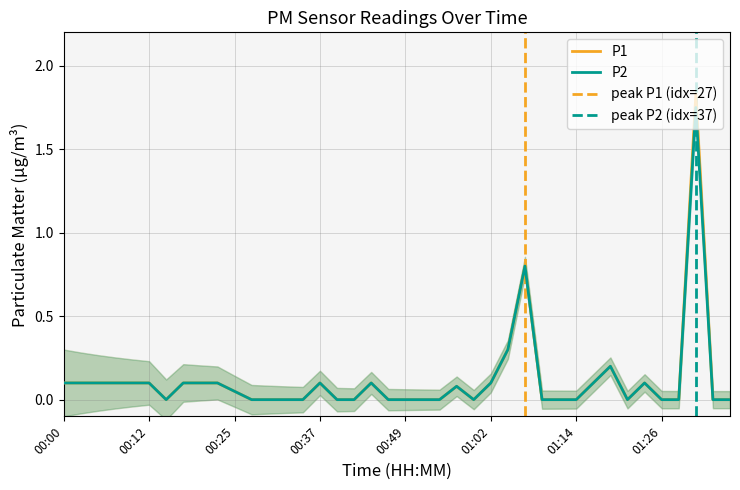

Reading left to right, transcribe all the data shown in this chart.

P1: 0.1	0.1	0.1	0.1	0.1	0.1	0.0	0.1	0.1	0.1	0.1	0.0	0.0	0.0	0.0	0.1	0.0	0.0	0.1	0.0	0.0	0.0	0.0	0.1	0.0	0.1	0.3	0.8	0.0	0.0	0.0	0.1	0.2	0.0	0.1	0.0	0.0	1.8	0.0	0.0
P2: 0.1	0.1	0.1	0.1	0.1	0.1	0.0	0.1	0.1	0.1	0.1	0.0	0.0	0.0	0.0	0.1	0.0	0.0	0.1	0.0	0.0	0.0	0.0	0.1	0.0	0.1	0.3	0.8	0.0	0.0	0.0	0.1	0.2	0.0	0.1	0.0	0.0	1.8	0.0	0.0